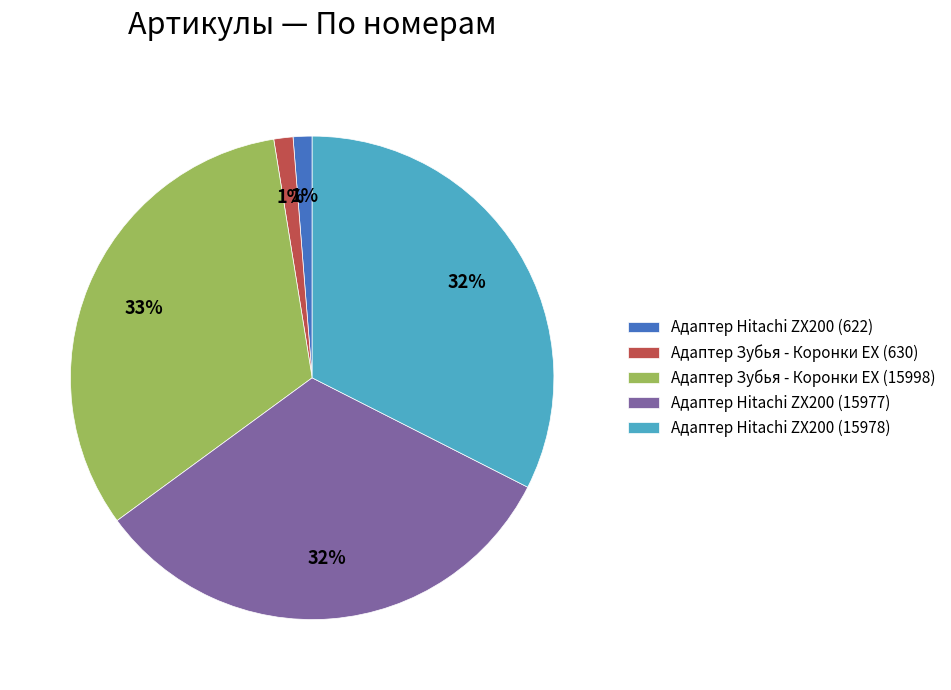

Do Адаптер Hitachi ZX200 (622) and Адаптер Hitachi ZX200 (15977) together represent more than half of the pie?

No